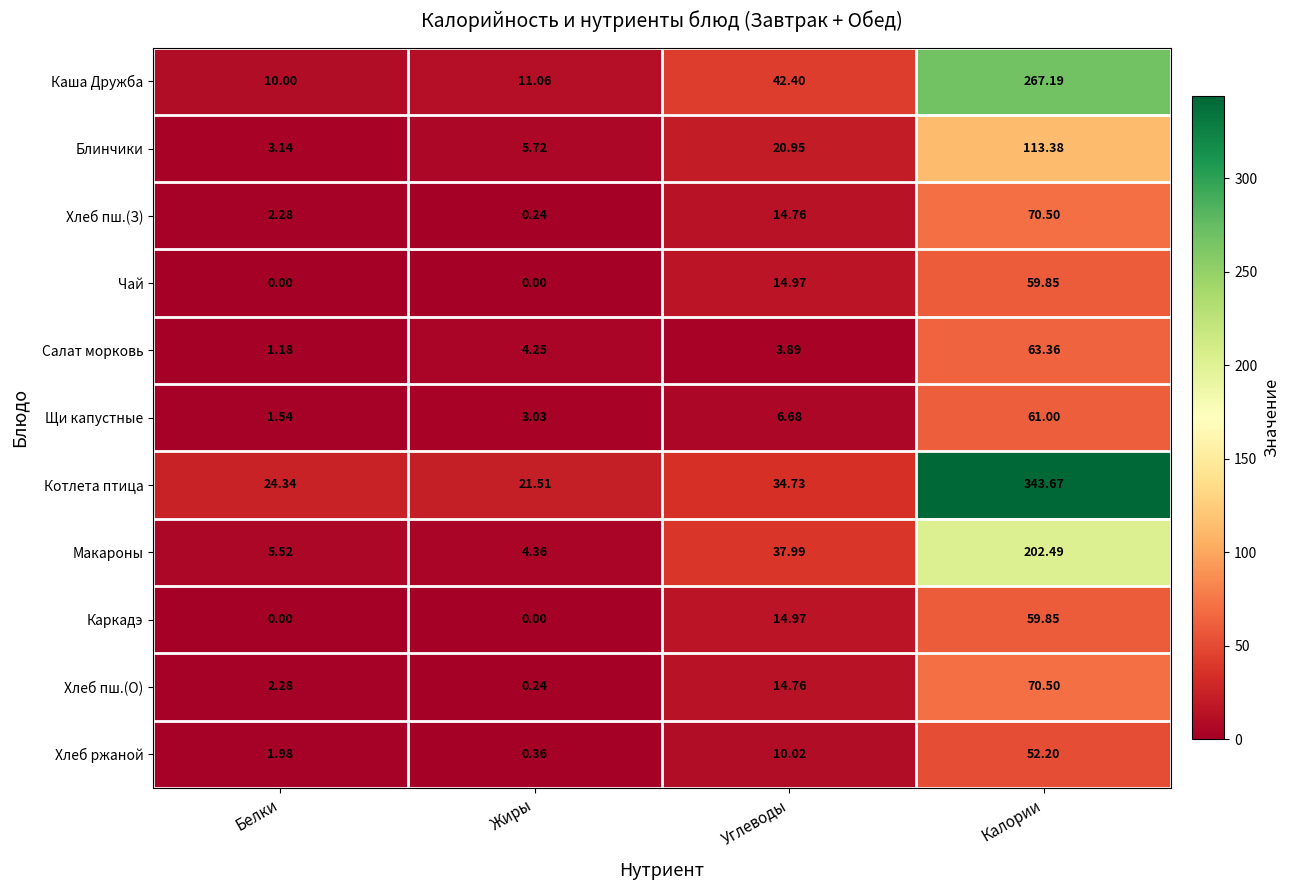

Which series changed the most between Белки and Жиры?

Салат морковь